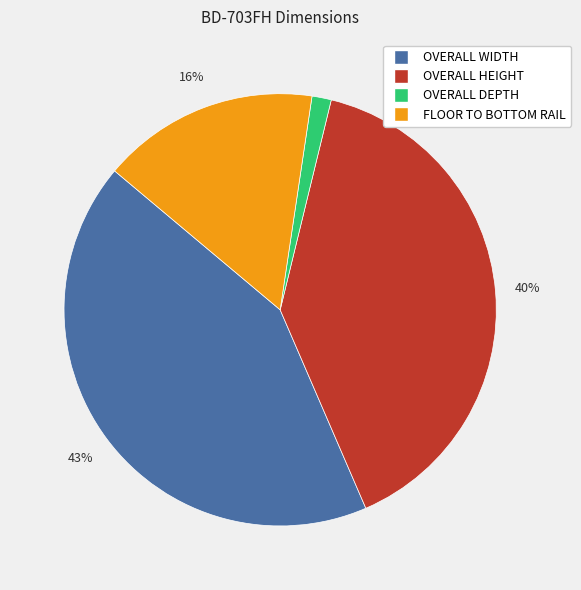

Rank the categories by value from highest to lowest.

OVERALL WIDTH, OVERALL HEIGHT, FLOOR TO BOTTOM RAIL, OVERALL DEPTH